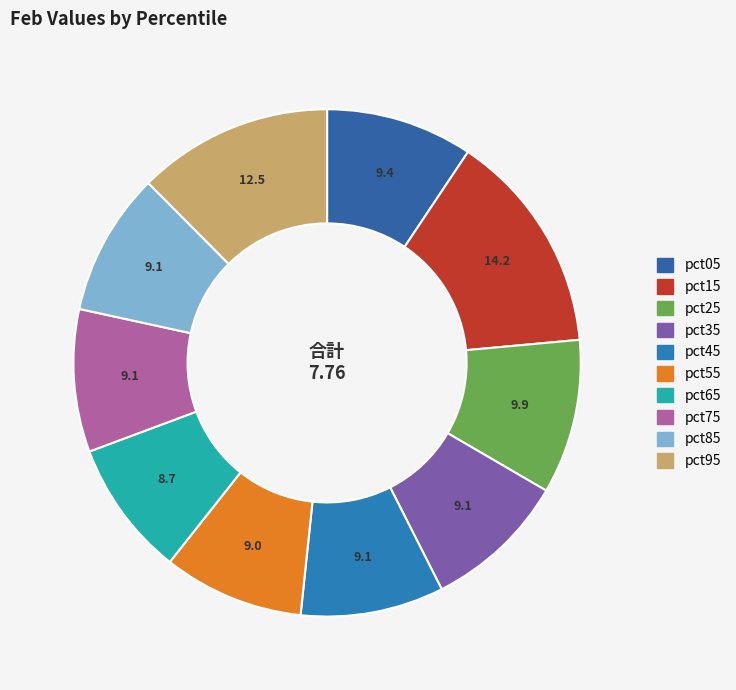

To the nearest percent, what is the combined percentage of pct15 and pct05?

24%